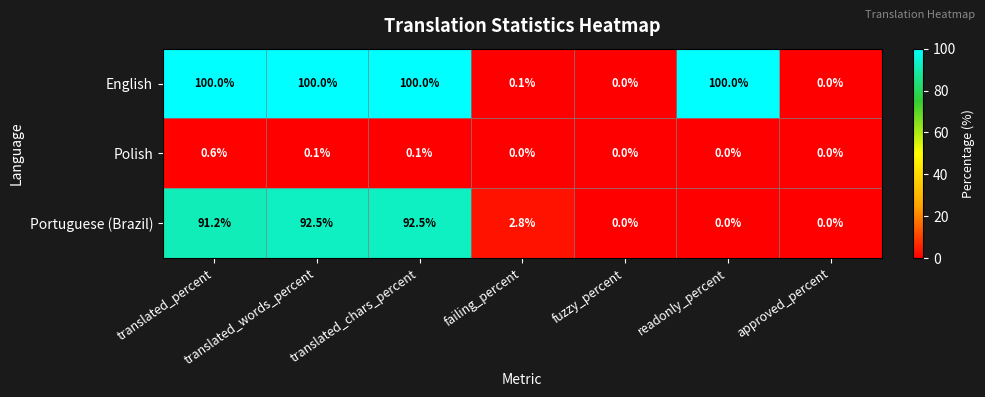

List the series in order of their overall mean, lowest first.

Polish, Portuguese (Brazil), English